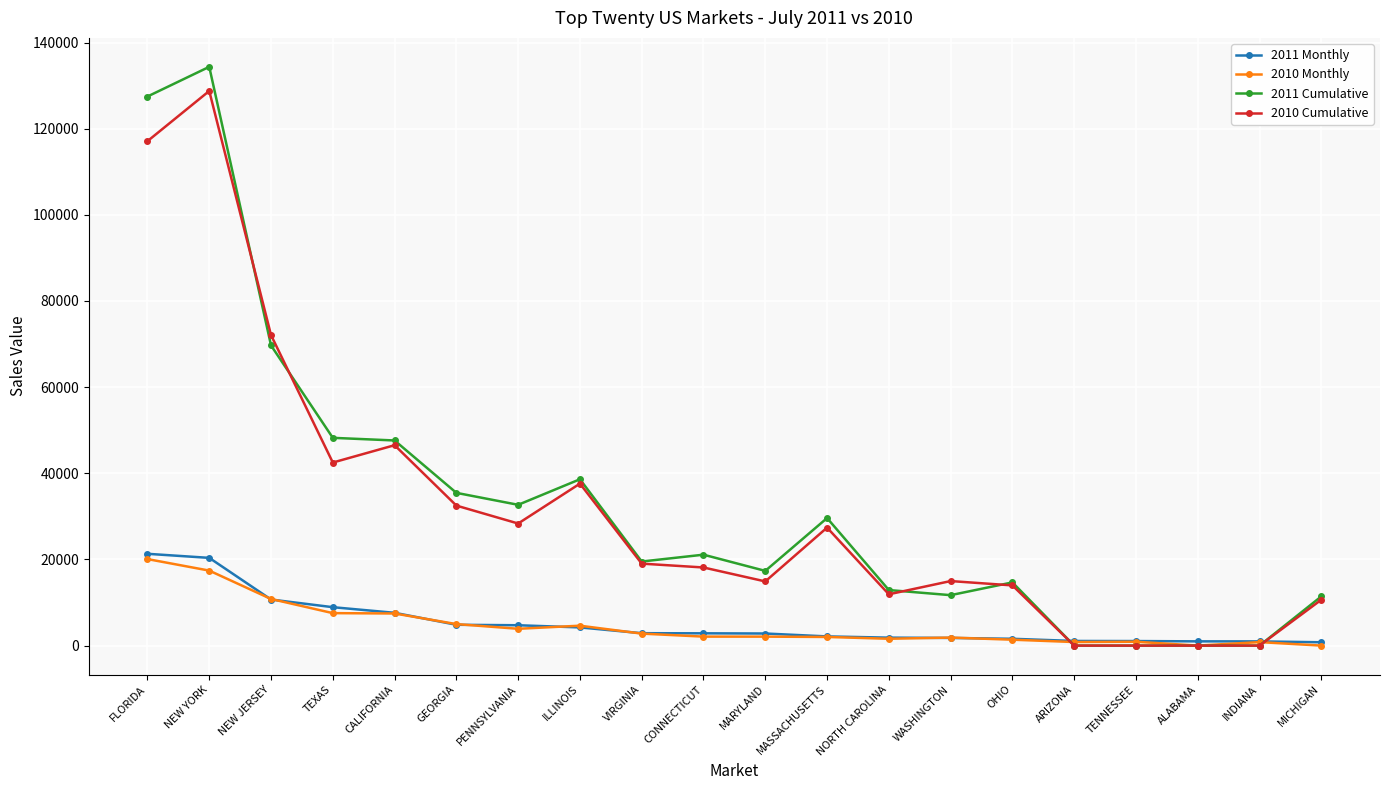

Is the value of 2010 Monthly at MASSACHUSETTS greater than the value of 2011 Cumulative at FLORIDA?

No